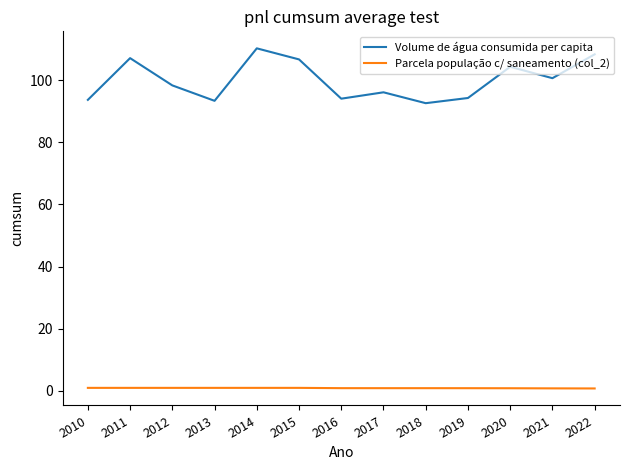

At 2010, list the series in order from largest to smallest.

Volume de água consumida per capita, Parcela população c/ saneamento (col_2)